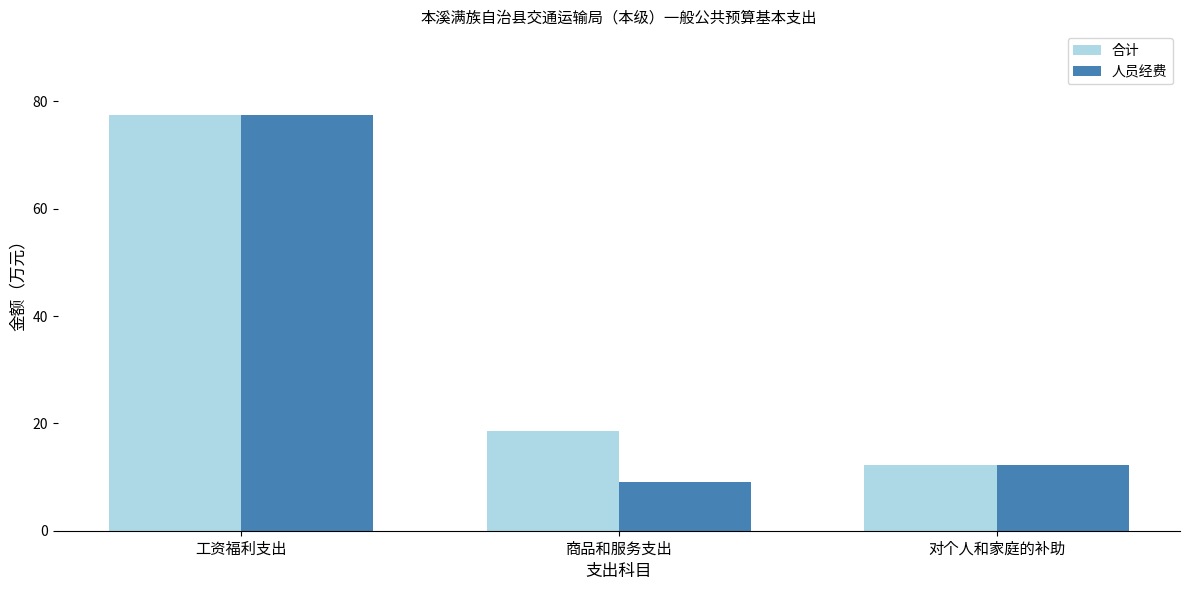

How many categories are shown in the chart?

3